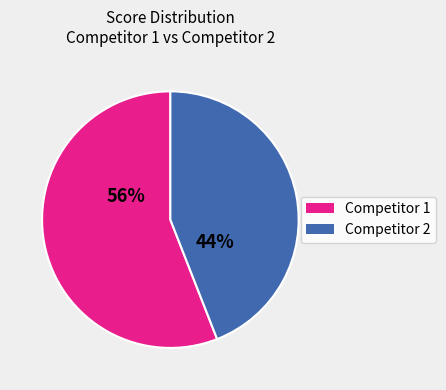

Between Competitor 2 and Competitor 1, which is larger?

Competitor 1